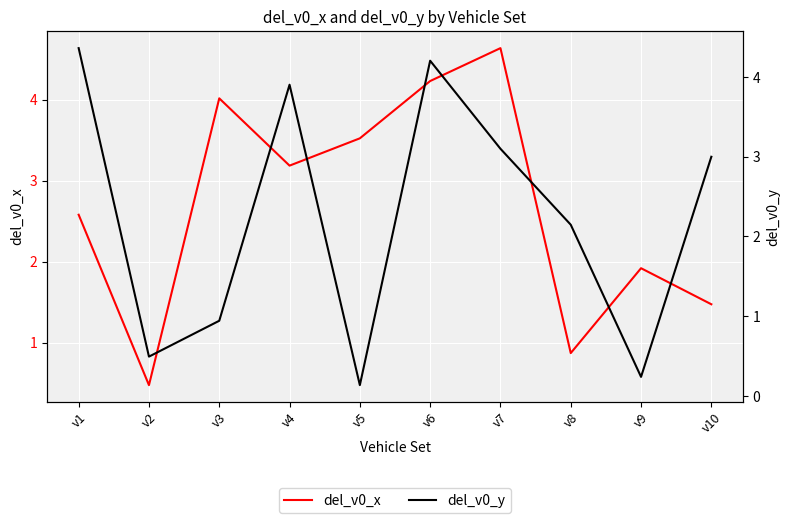

List the series in order of their peak value, highest first.

del_v0_x, del_v0_y